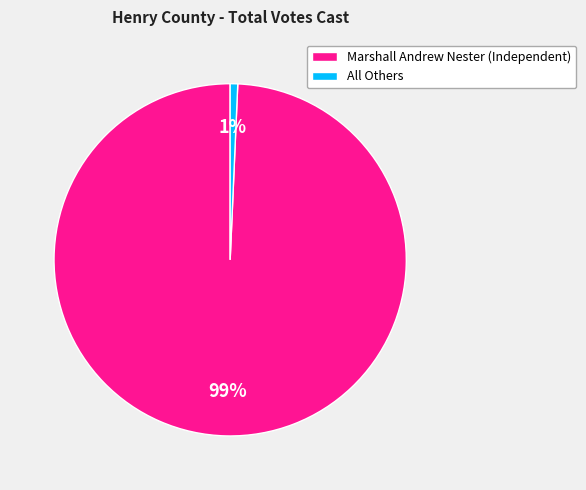

What is the smallest slice in the pie chart?

All Others